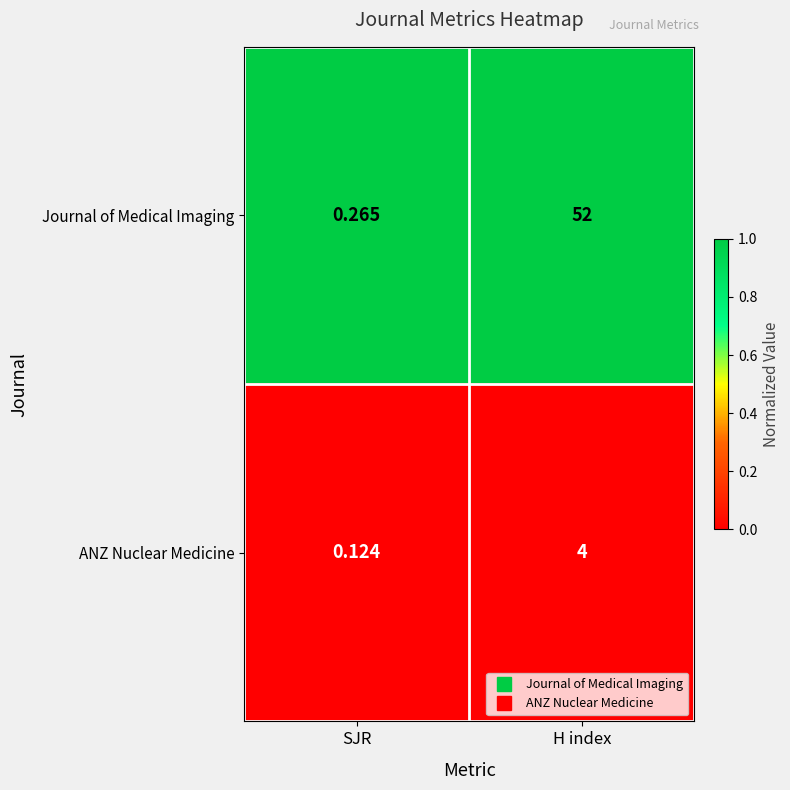

Which category has the highest value across all series?

H index